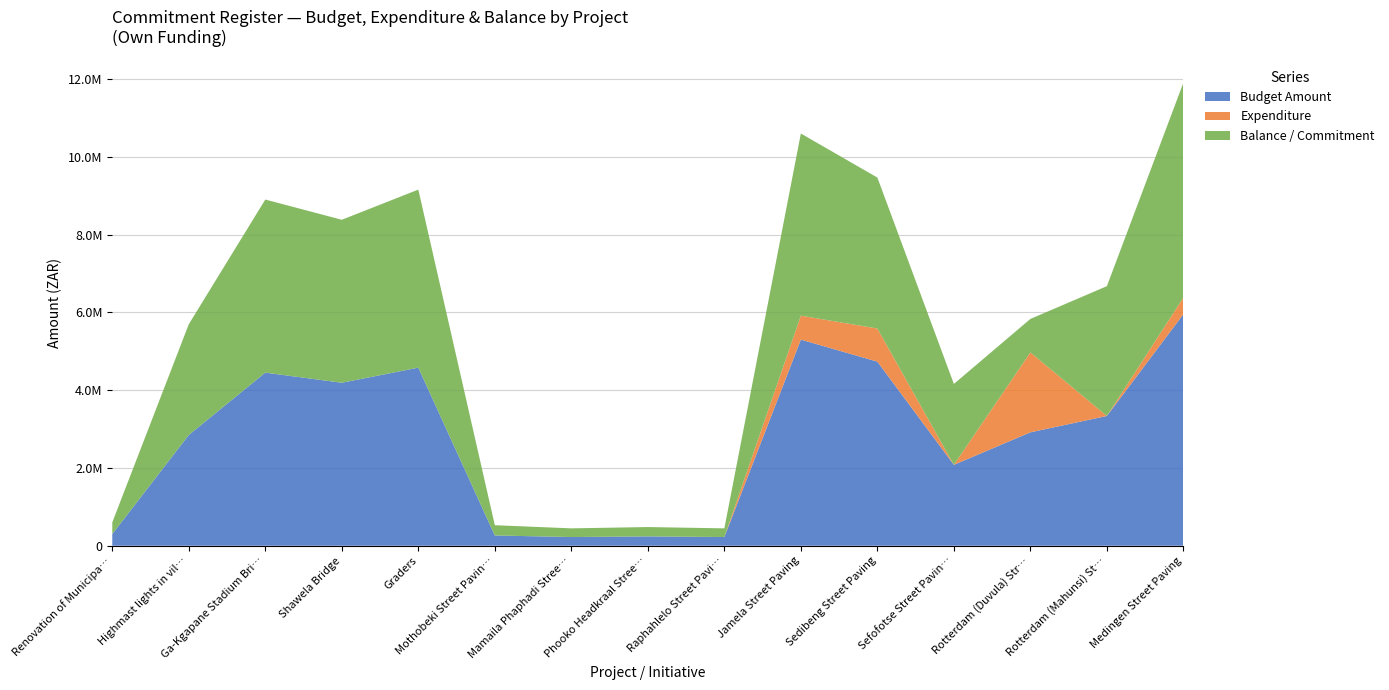

Reading left to right, list all the values displayed in this chart.

Budget Amount: 300000.0	2847974.0	4450890.4	4190924.8	4578947.4	263675.0	223222.2	239981.4	223222.2	5300000.0	4733836.0	2080000.0	2916000.0	3337200.0	5953631.7
Expenditure: 0.0	0.0	0.0	0.0	0.0	0.0	0.0	0.0	0.0	615553.9	852050.0	0.0	2055166.0	0.0	430087.8
Balance / Commitment: 300000.0	2847974.0	4450890.4	4190924.8	4578947.4	263675.0	223222.2	239981.4	223222.2	4684446.1	3881786.0	2080000.0	860834.0	3337200.0	5523543.9